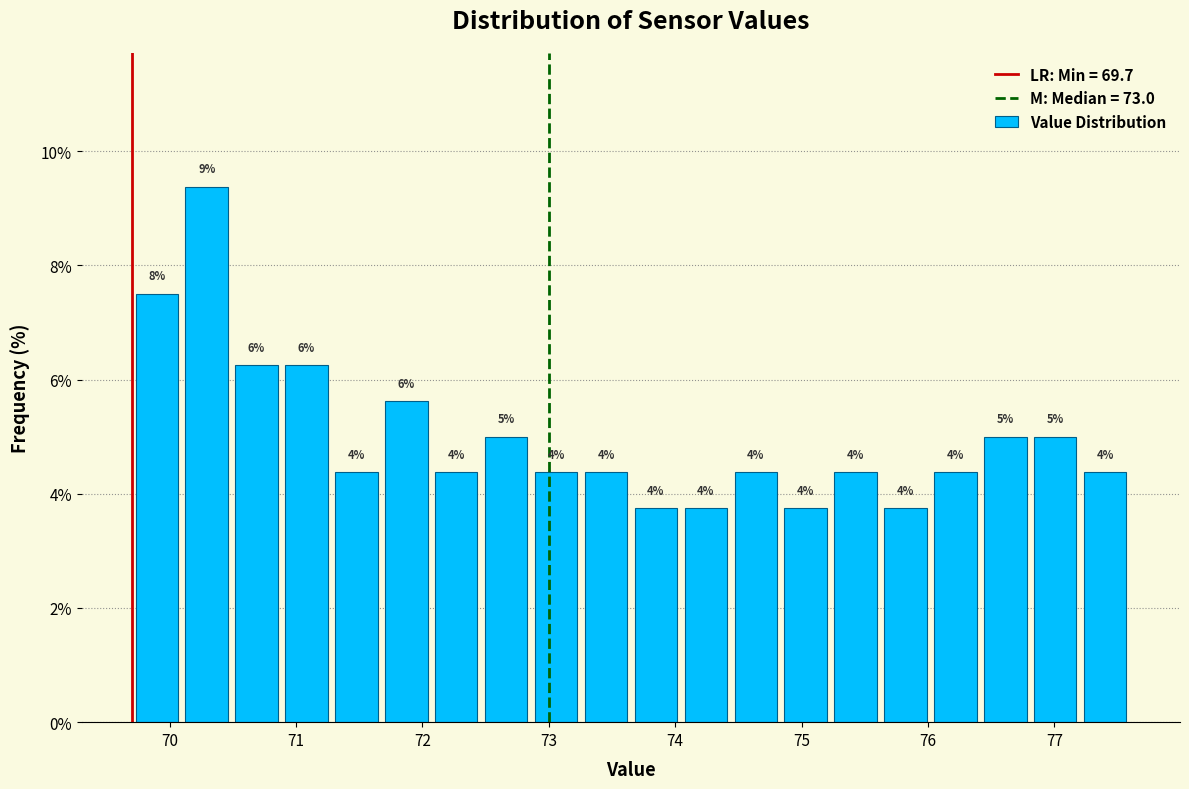

Around what value on the x-axis is the tallest bar? Give the approximate position of its centre, as read against the axis.

70.3